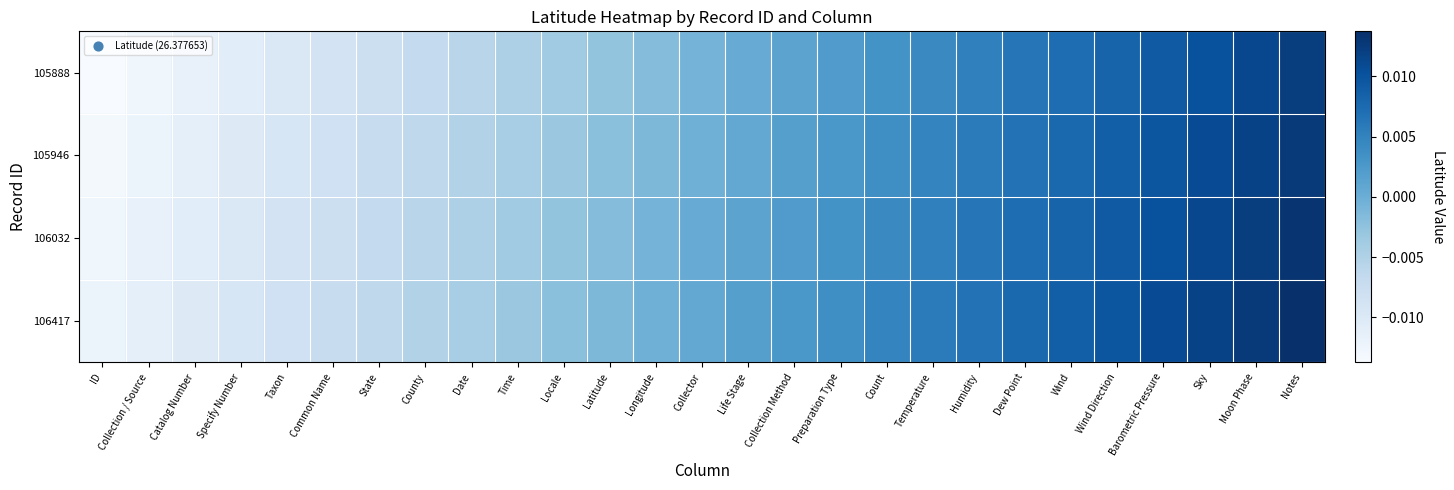

Reading left to right, transcribe all the data shown in this chart.

105888: ID=-0.0	Collection / Source=-0.0	Catalog Number=-0.0	Specify Number=-0.0	Taxon=-0.0	Common Name=-0.0	State=-0.0	County=-0.0	Date=-0.0	Time=-0.0	Locale=-0.0	Latitude=-0.0	Longitude=-0.0	Collector=-0.0	Life Stage=0.0	Collection Method=0.0	Preparation Type=0.0	Count=0.0	Temperature=0.0	Humidity=0.0	Dew Point=0.0	Wind=0.0	Wind Direction=0.0	Barometric Pressure=0.0	Sky=0.0	Moon Phase=0.0	Notes=0.0
105946: ID=-0.0	Collection / Source=-0.0	Catalog Number=-0.0	Specify Number=-0.0	Taxon=-0.0	Common Name=-0.0	State=-0.0	County=-0.0	Date=-0.0	Time=-0.0	Locale=-0.0	Latitude=-0.0	Longitude=-0.0	Collector=-0.0	Life Stage=0.0	Collection Method=0.0	Preparation Type=0.0	Count=0.0	Temperature=0.0	Humidity=0.0	Dew Point=0.0	Wind=0.0	Wind Direction=0.0	Barometric Pressure=0.0	Sky=0.0	Moon Phase=0.0	Notes=0.0
106032: ID=-0.0	Collection / Source=-0.0	Catalog Number=-0.0	Specify Number=-0.0	Taxon=-0.0	Common Name=-0.0	State=-0.0	County=-0.0	Date=-0.0	Time=-0.0	Locale=-0.0	Latitude=-0.0	Longitude=-0.0	Collector=0.0	Life Stage=0.0	Collection Method=0.0	Preparation Type=0.0	Count=0.0	Temperature=0.0	Humidity=0.0	Dew Point=0.0	Wind=0.0	Wind Direction=0.0	Barometric Pressure=0.0	Sky=0.0	Moon Phase=0.0	Notes=0.0
106417: ID=-0.0	Collection / Source=-0.0	Catalog Number=-0.0	Specify Number=-0.0	Taxon=-0.0	Common Name=-0.0	State=-0.0	County=-0.0	Date=-0.0	Time=-0.0	Locale=-0.0	Latitude=-0.0	Longitude=-0.0	Collector=0.0	Life Stage=0.0	Collection Method=0.0	Preparation Type=0.0	Count=0.0	Temperature=0.0	Humidity=0.0	Dew Point=0.0	Wind=0.0	Wind Direction=0.0	Barometric Pressure=0.0	Sky=0.0	Moon Phase=0.0	Notes=0.0